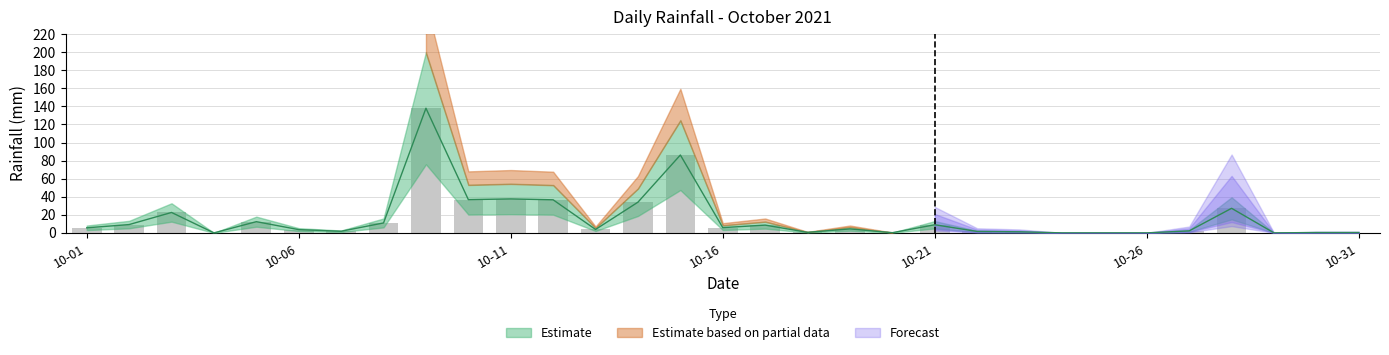

Which category has the highest value across all series?

2021-10-09